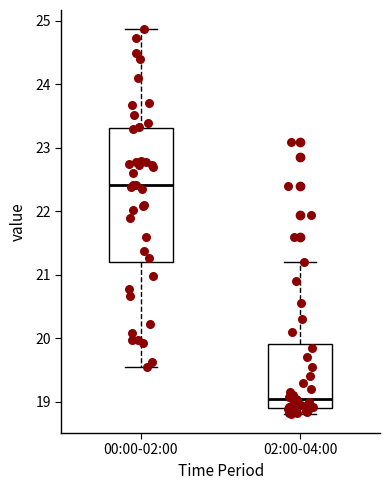

Which box's median line is the highest?

00:00-02:00